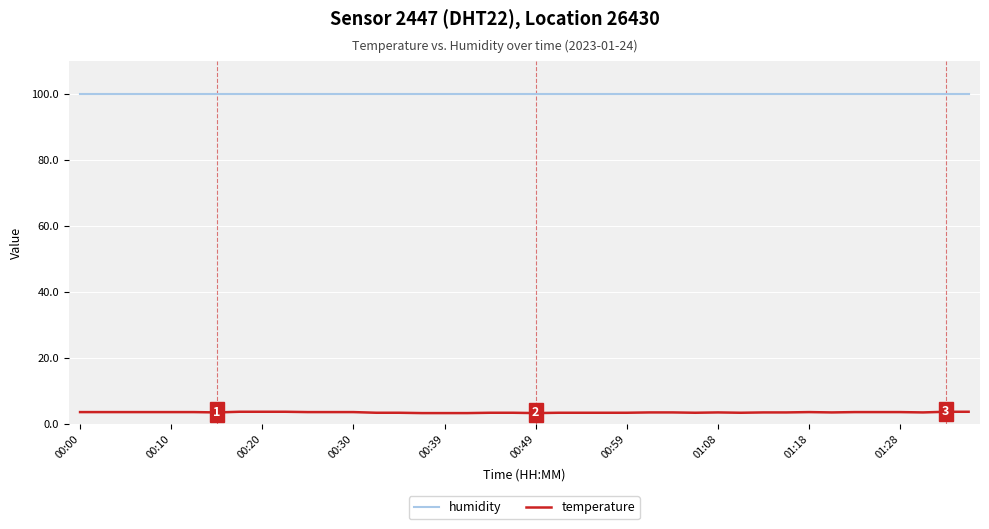

Rank the series by their average value, from lowest to highest.

temperature, humidity